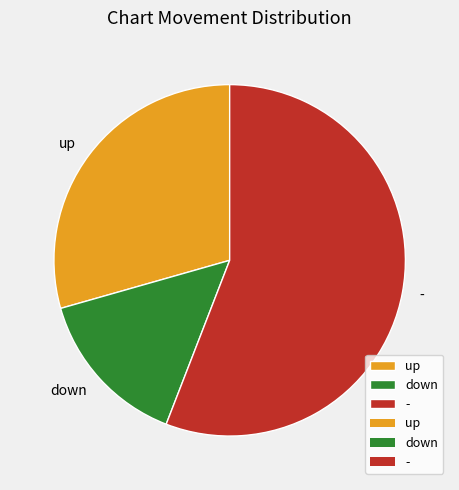

What is the majority slice?

-